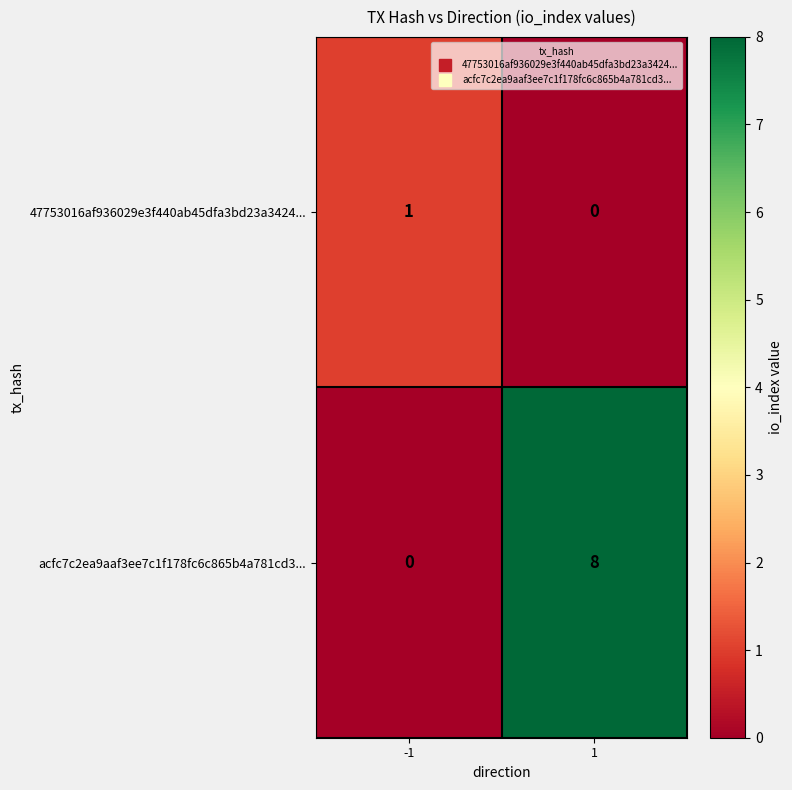

Which series has the largest total across all categories?

acfc7c2ea9aaf3ee7c1f178fc6c865b4a781cd3...